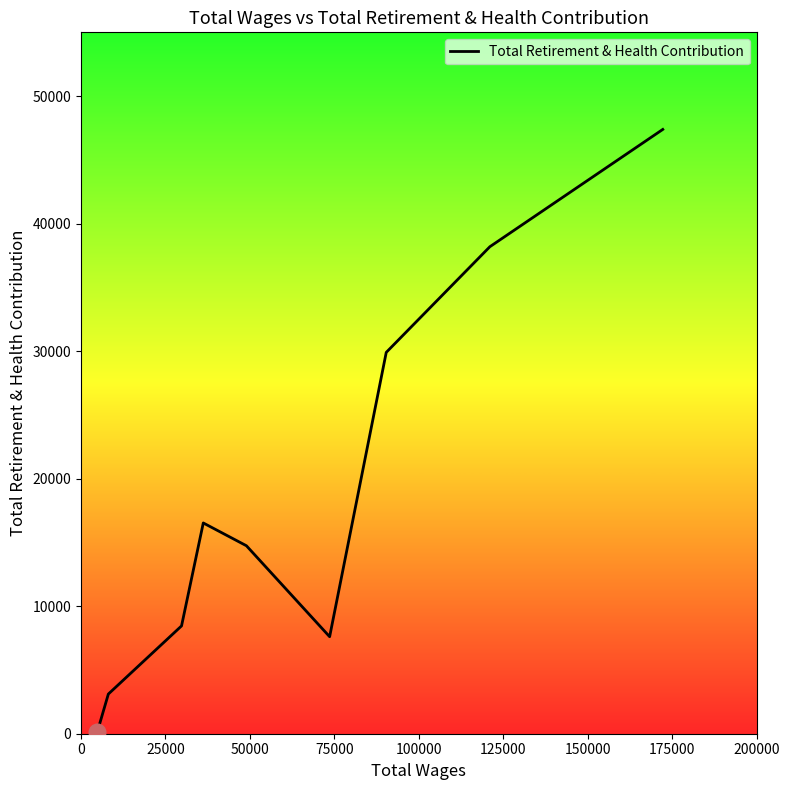

How many lines are shown in the chart?

1